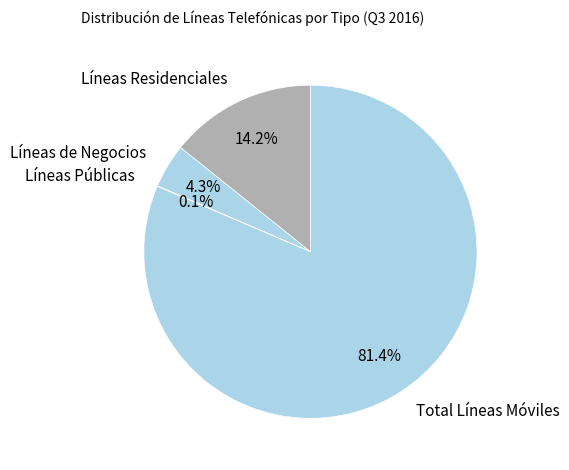

What is the largest slice in the pie chart?

Total Líneas Móviles